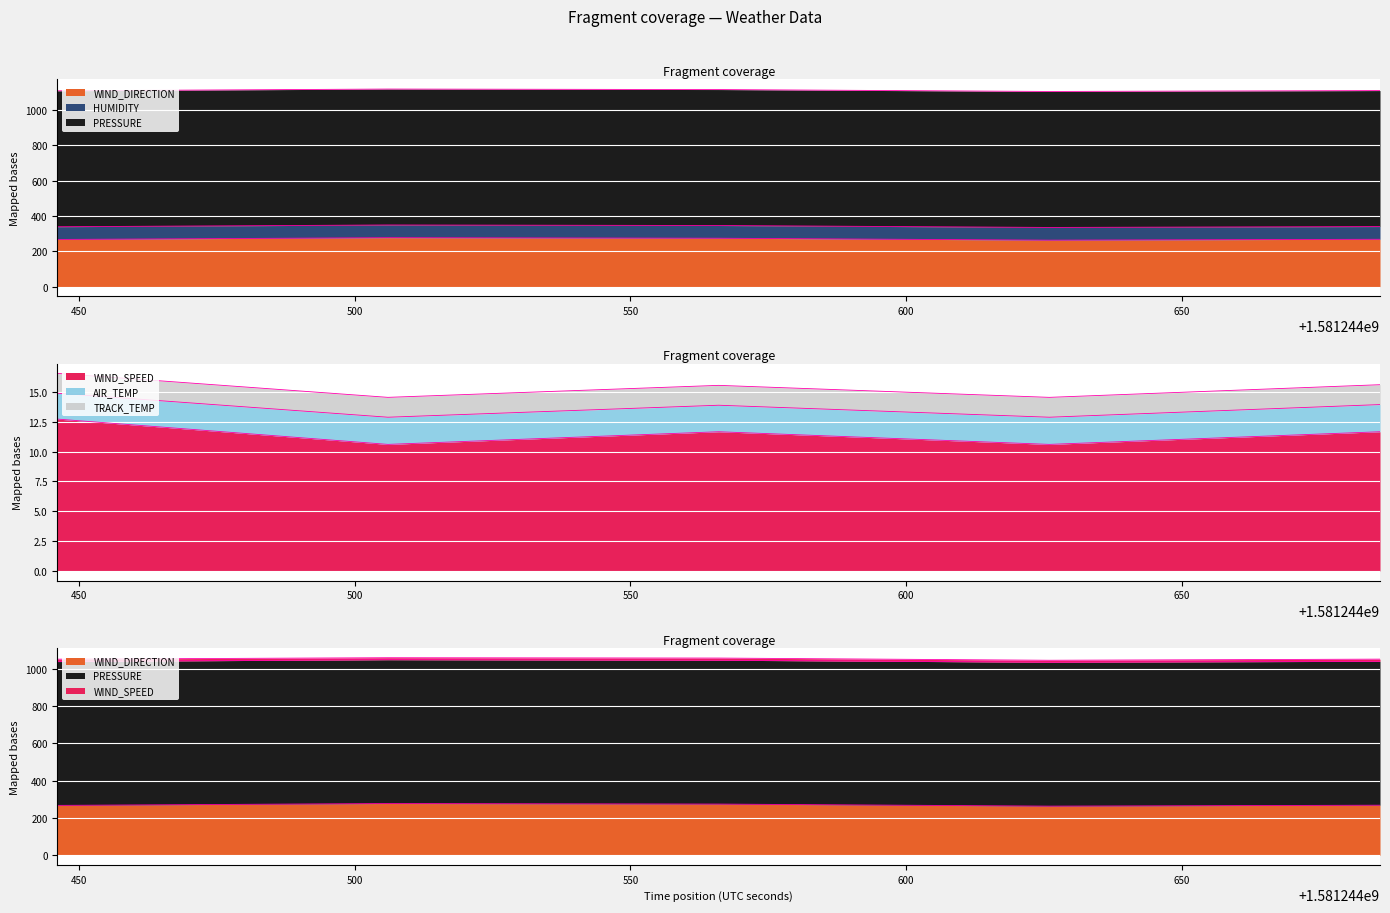

True or false: WIND_DIRECTION_termini and HUMIDITY_termini cross at least once.

False